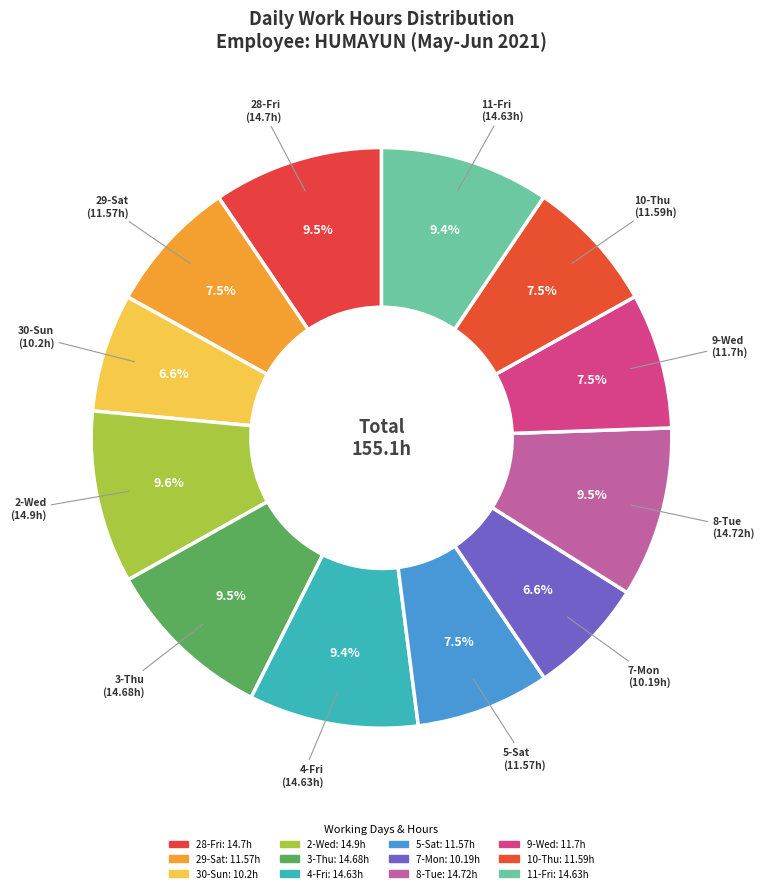

Count the number of slices in the pie.

12